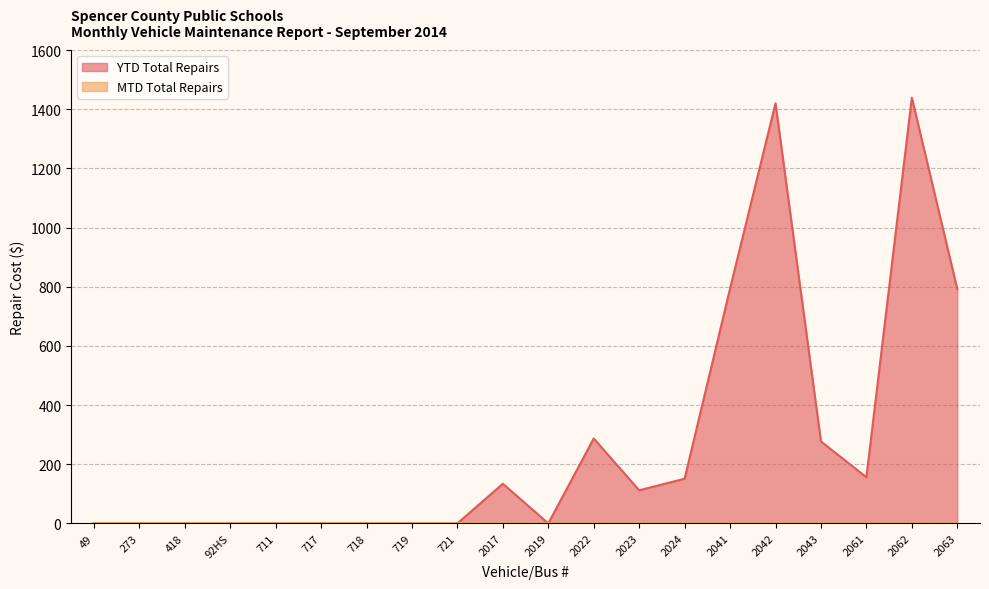

True or false: the data shows 151 at 2024.

True